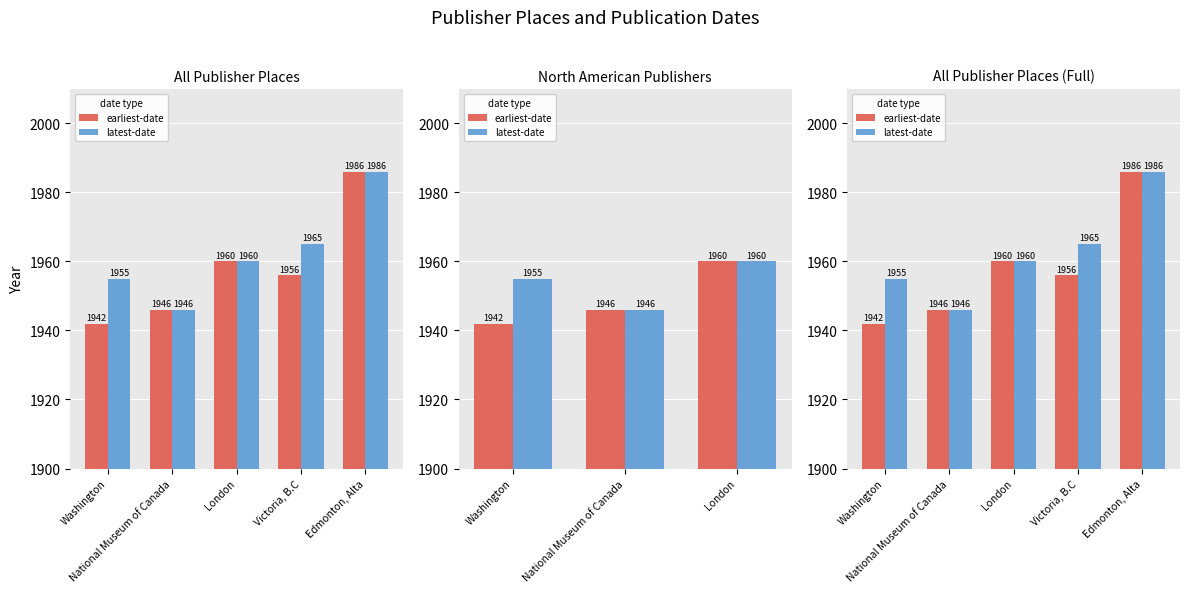

What are all the series names shown in the legend?

earliest-date, latest-date